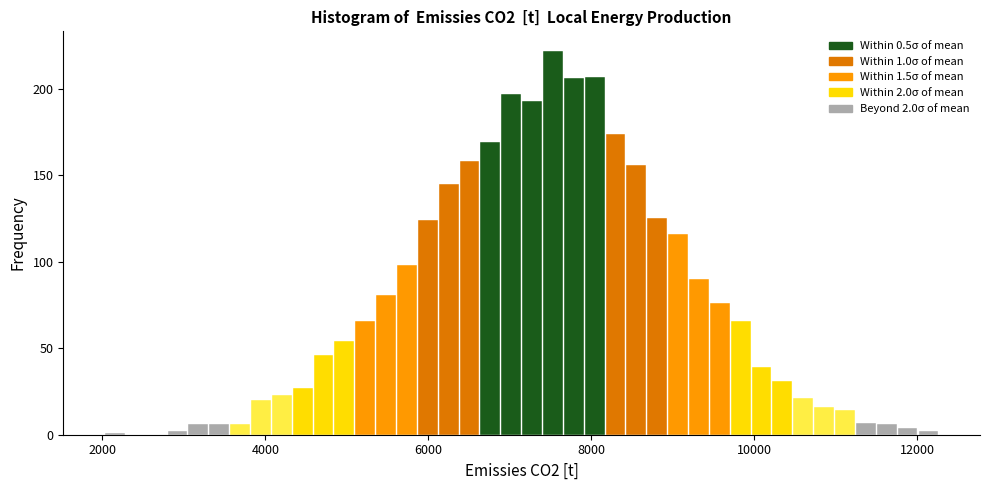

Around what value on the x-axis is the tallest bar? Give the approximate position of its centre, as read against the axis.

7600